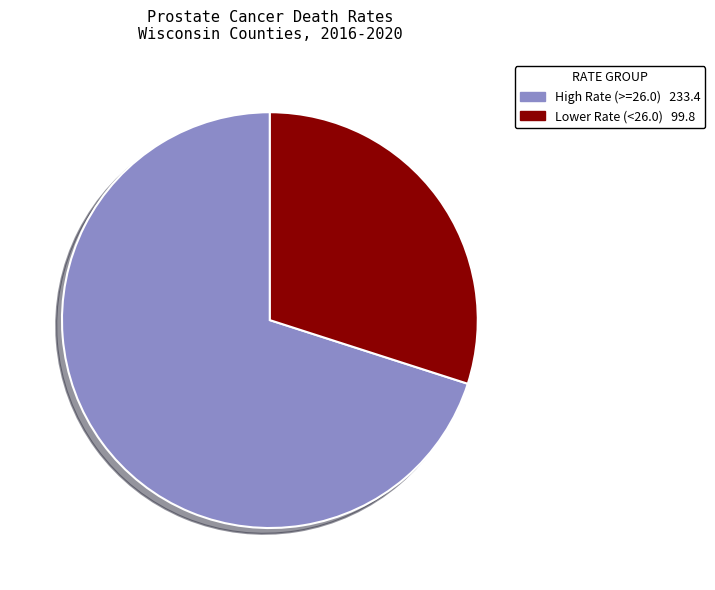

Is there any slice that represents more than half of the pie?

Yes